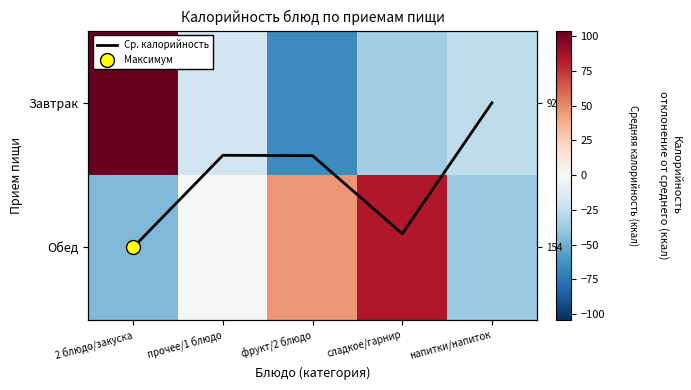

What is the approximate value of Завтрак at фрукт/2 блюдо?

-66.0